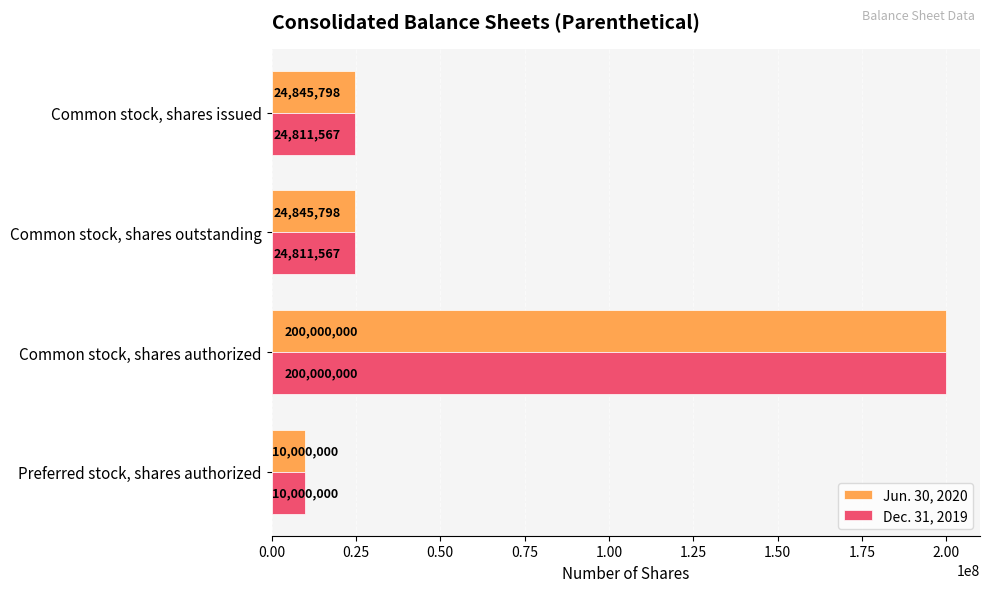

What are all the series names shown in the legend?

Jun. 30, 2020, Dec. 31, 2019